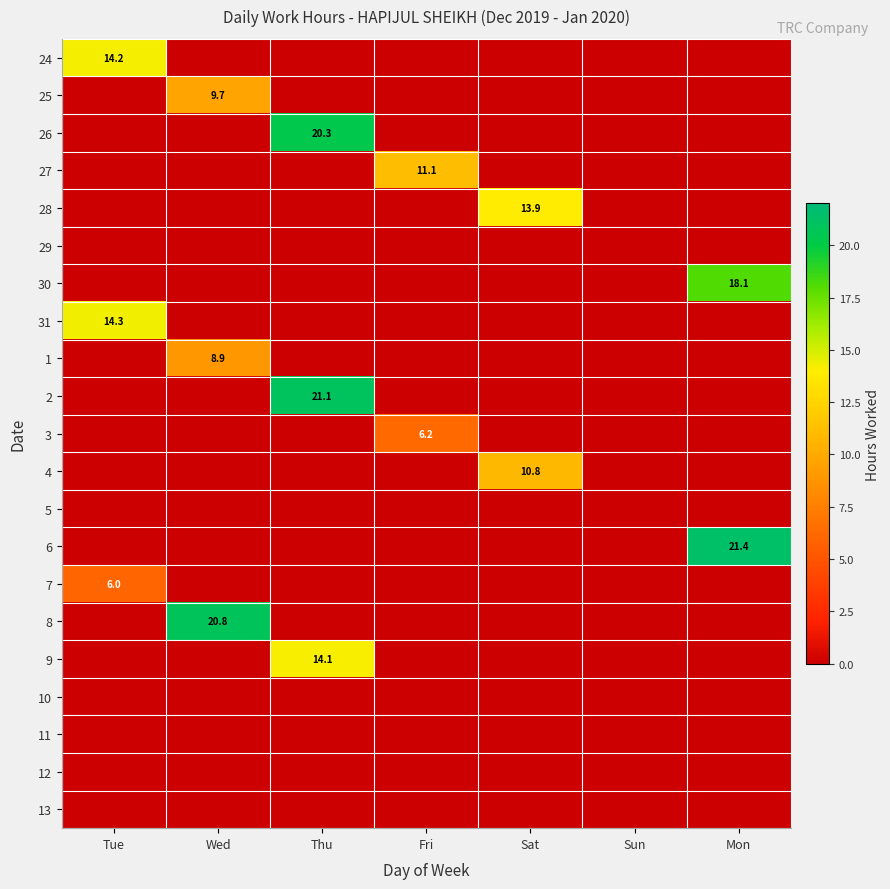

At which category does the chart reach its minimum across all series?

Wed